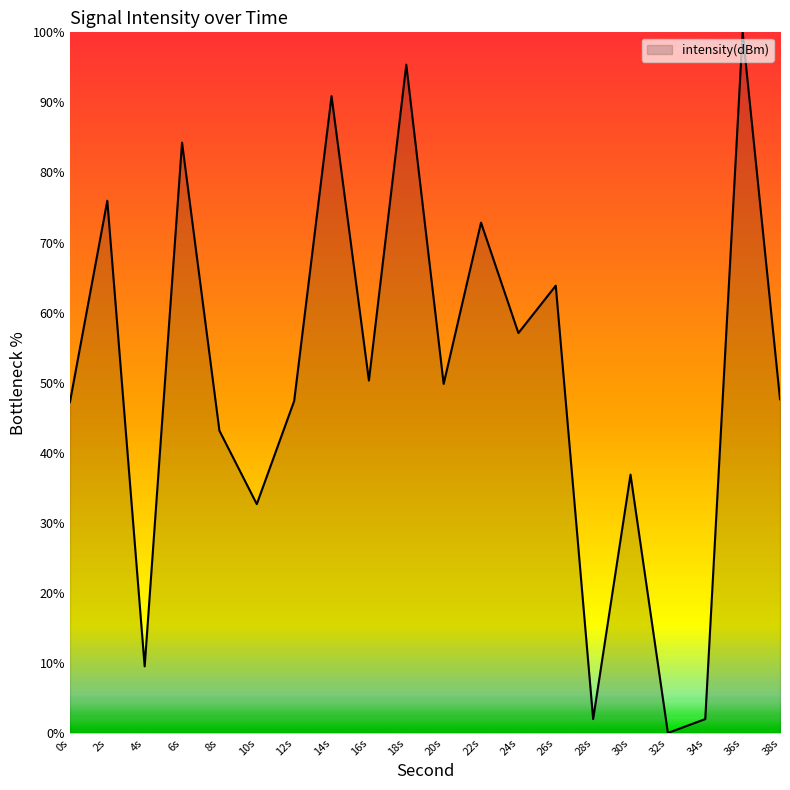

What position from the left is 24s?

13